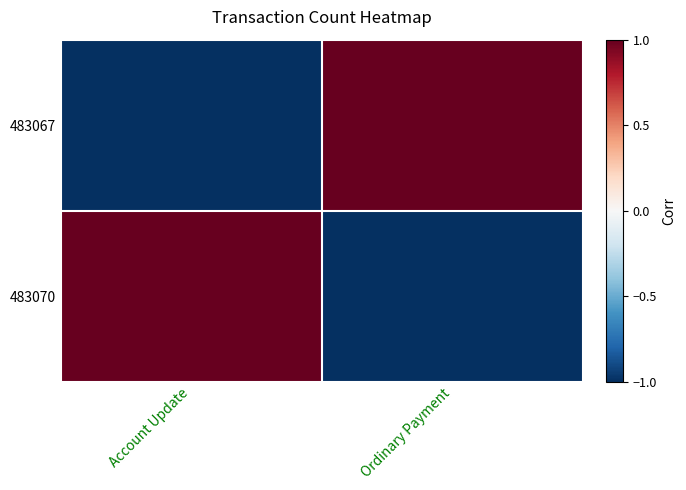

How many distinct data groups are displayed?

2